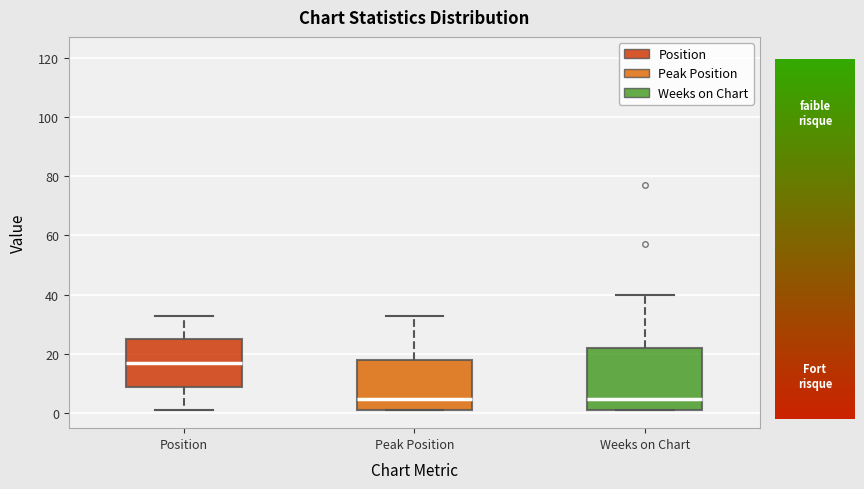

Which box has the highest median line?

Position